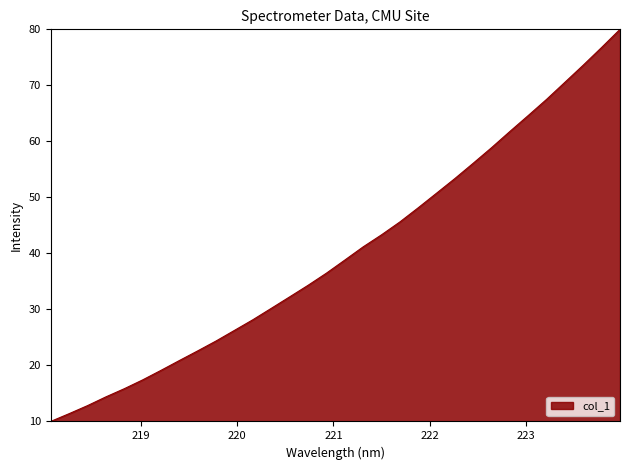

What is the difference between the maximum and minimum values?

70.0